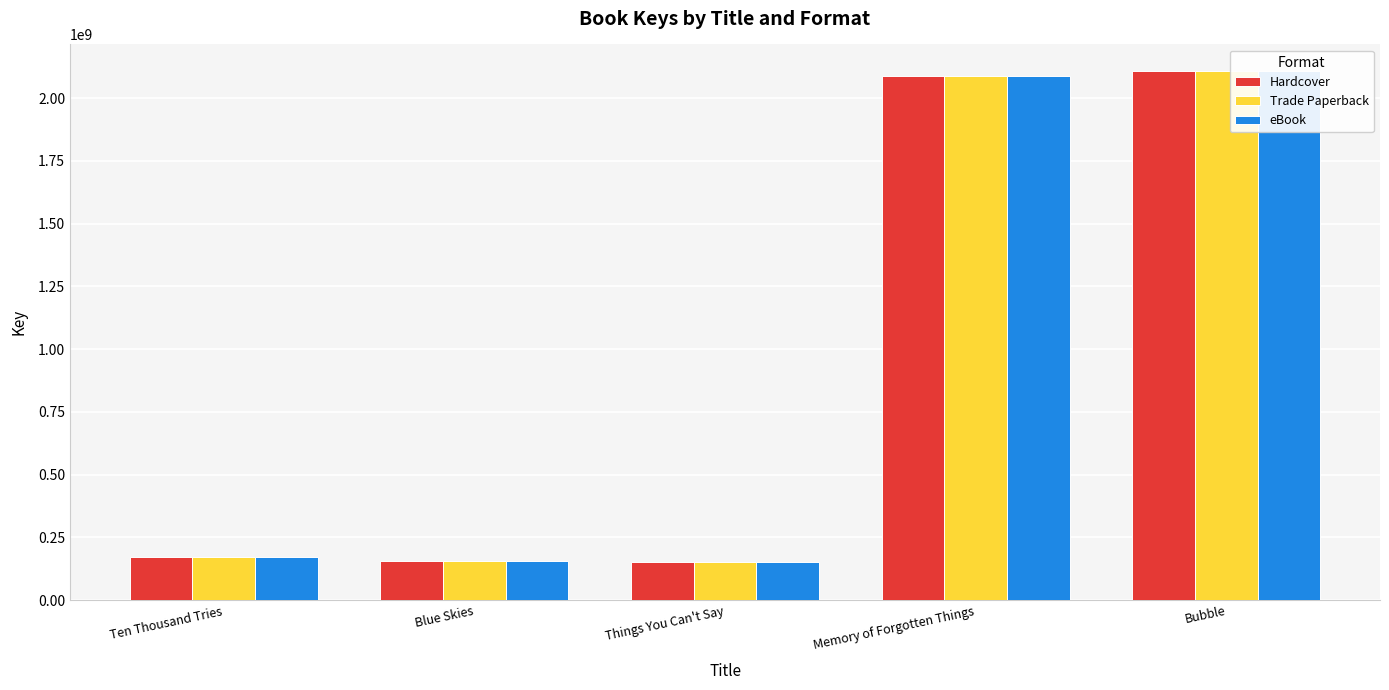

At which category does the chart reach its minimum across all series?

Things You Can't Say